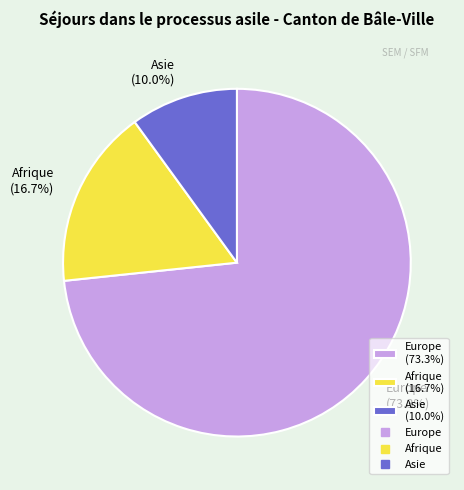

Rank the categories by value from lowest to highest.

Asie (10.0%), Afrique (16.7%), Europe (73.3%)